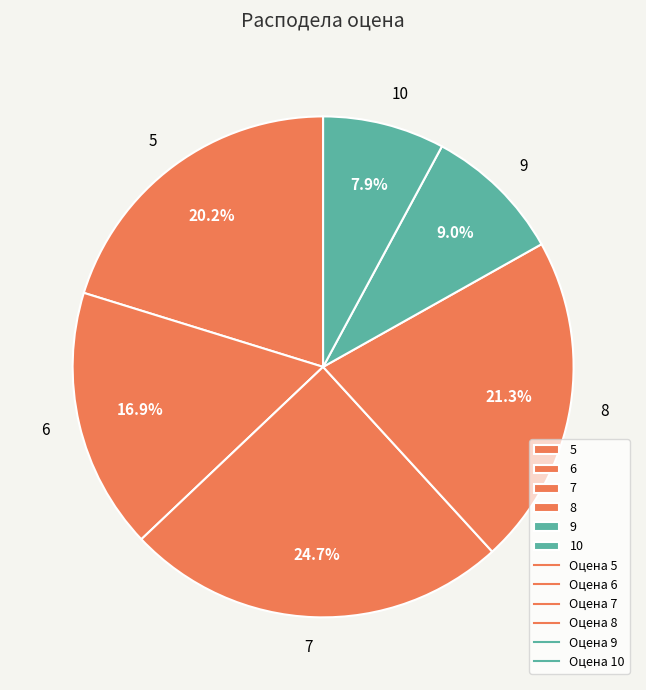

What is the smallest slice in the pie chart?

10